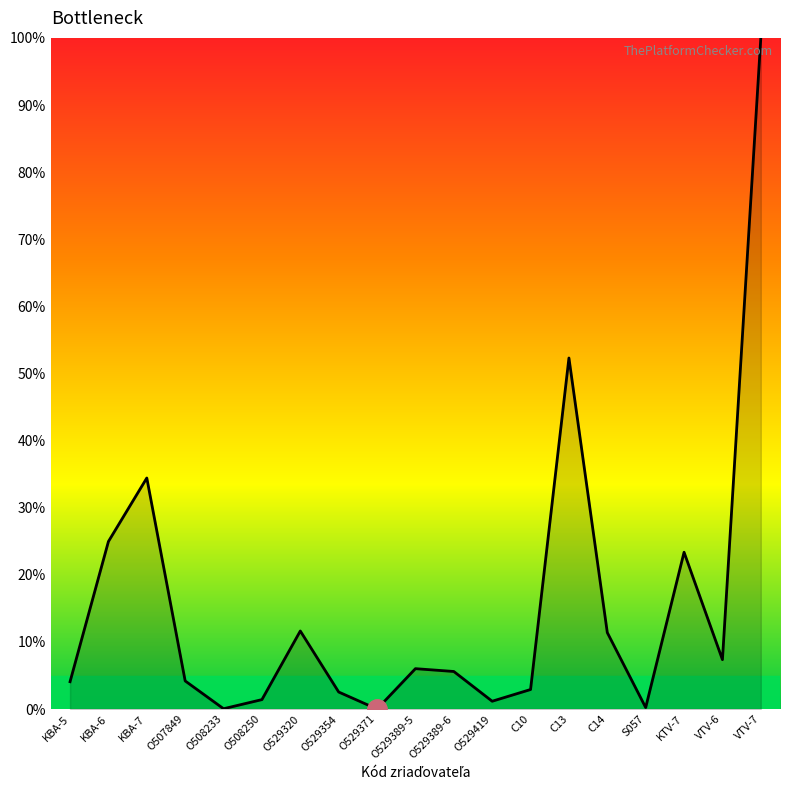

What value does the data have at S057?

0.2